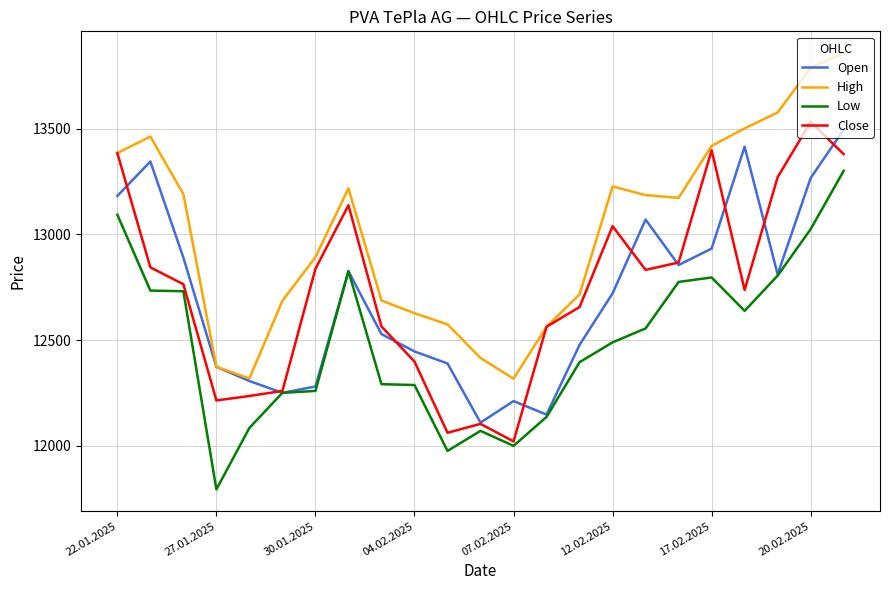

What is the minimum value for Close?

12020